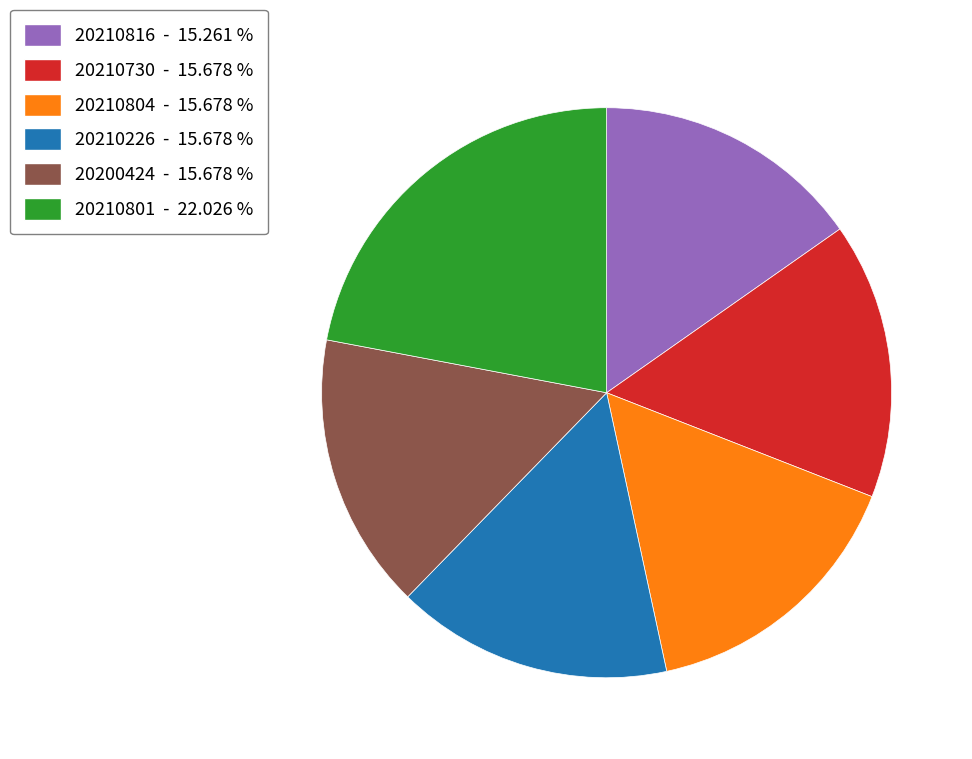

Which has a higher value, 20210801 - 22.026 % or 20210226 - 15.678 %?

20210801 - 22.026 %